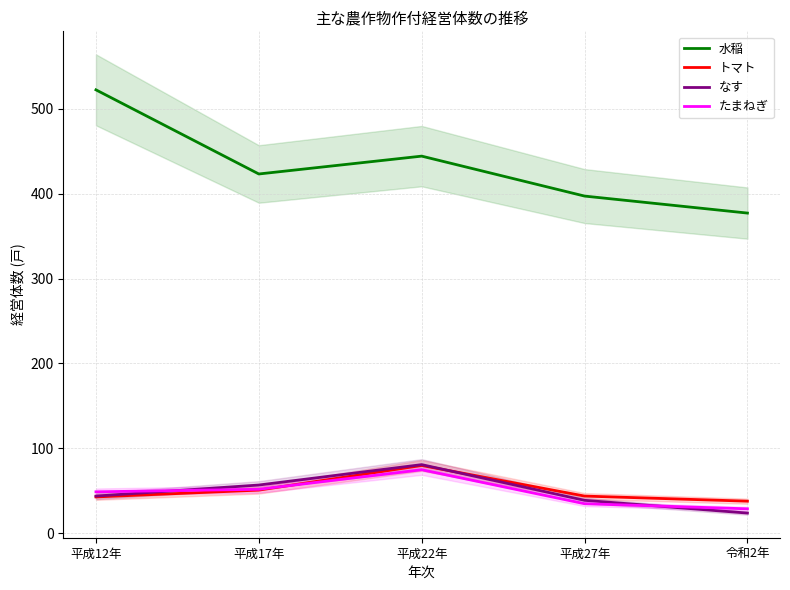

In なす, how many points are higher than both neighbors (excluding endpoints)?

1